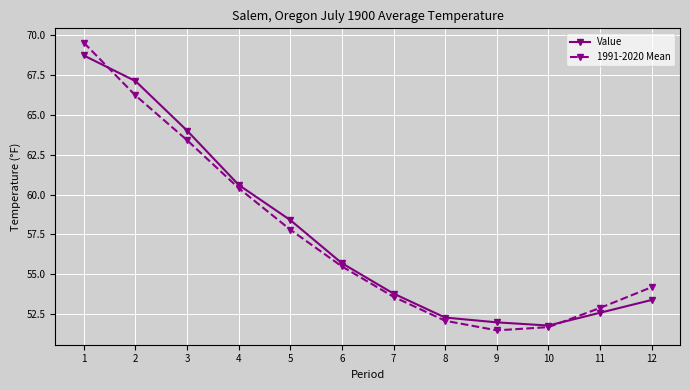

The Value series shows 52.6 at 11. True or false?

True